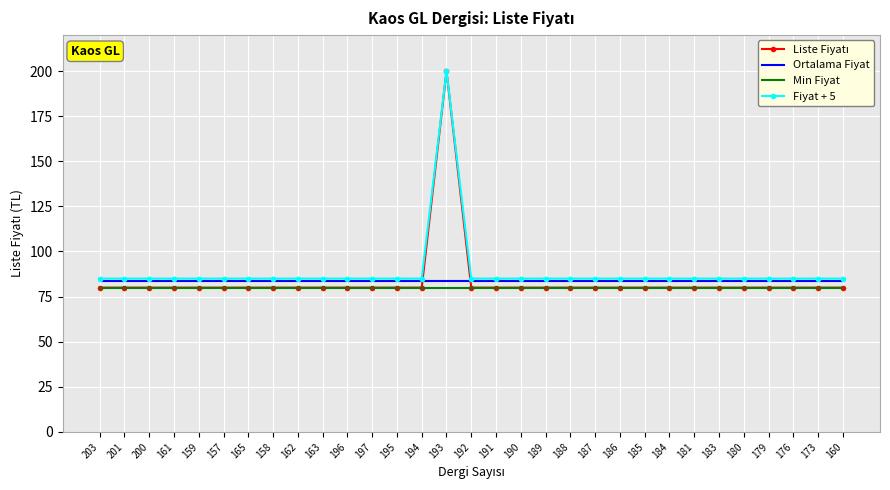

What position from the left is 184?

24